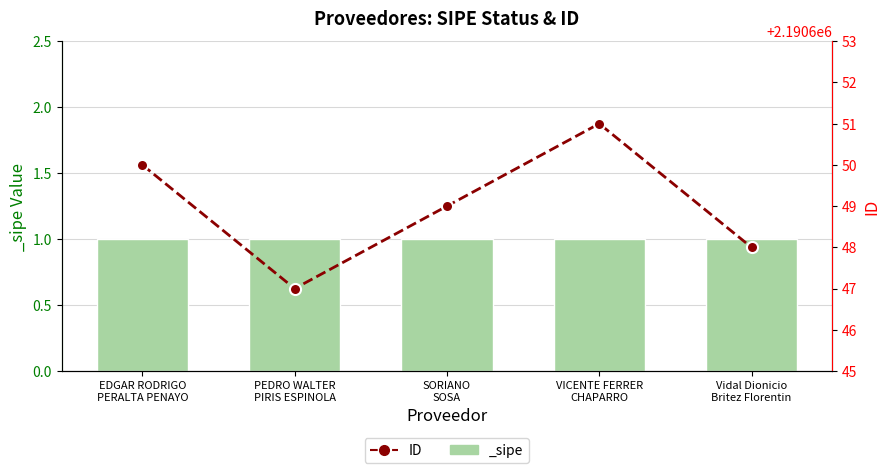

Which has a higher value, SORIANO
SOSA or PEDRO WALTER
PIRIS ESPINOLA?

SORIANO
SOSA